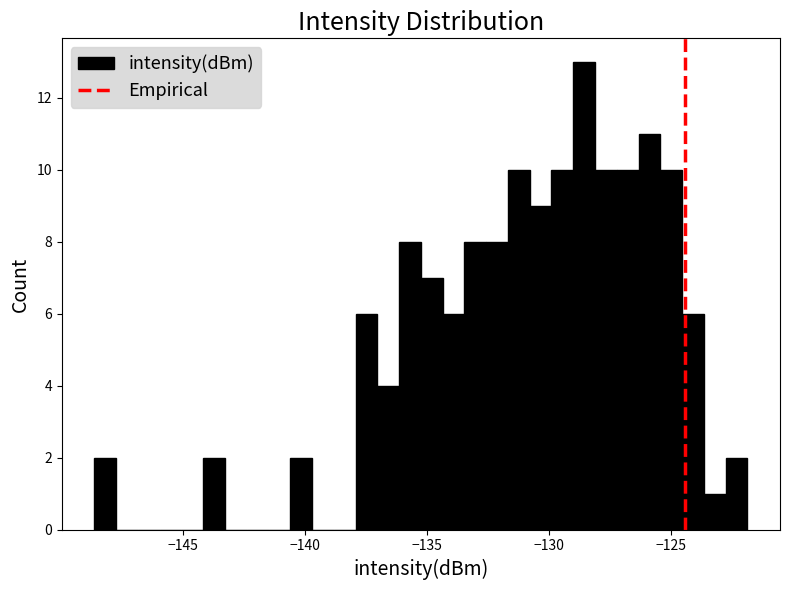

Around what value on the x-axis is the tallest bar? Give the approximate position of its centre, as read against the axis.

-128.5